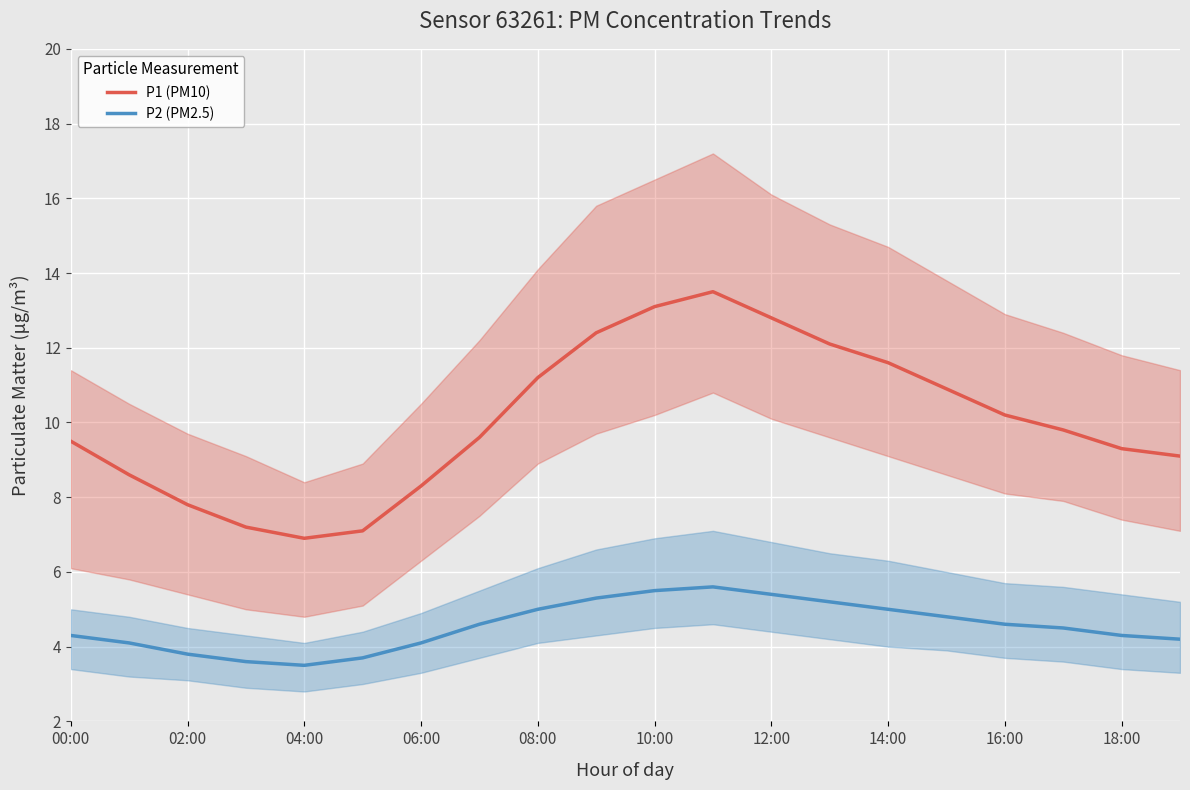

The P2 (PM2.5) series shows 5.0 at 14:00. True or false?

True